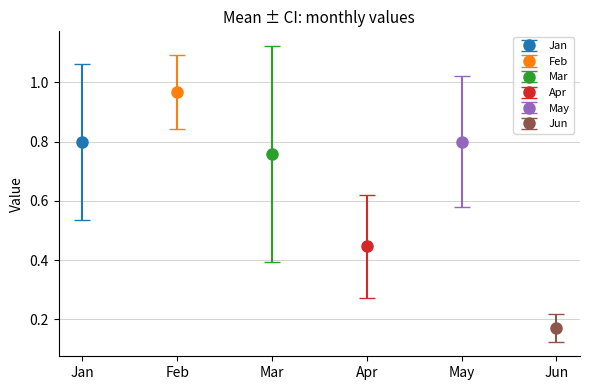

How many distinct data groups are displayed?

6